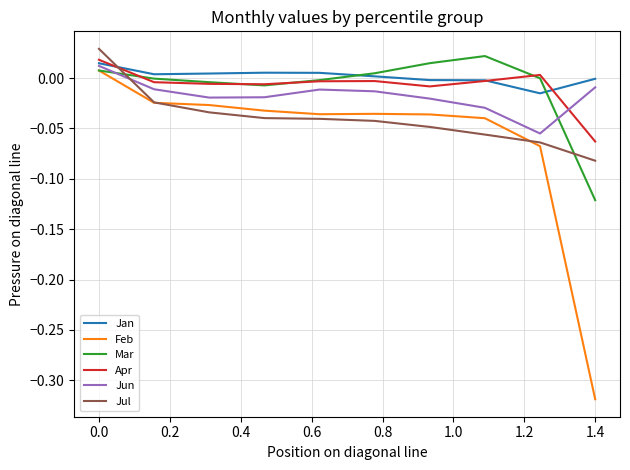

Which series has the widest spread of values?

Feb